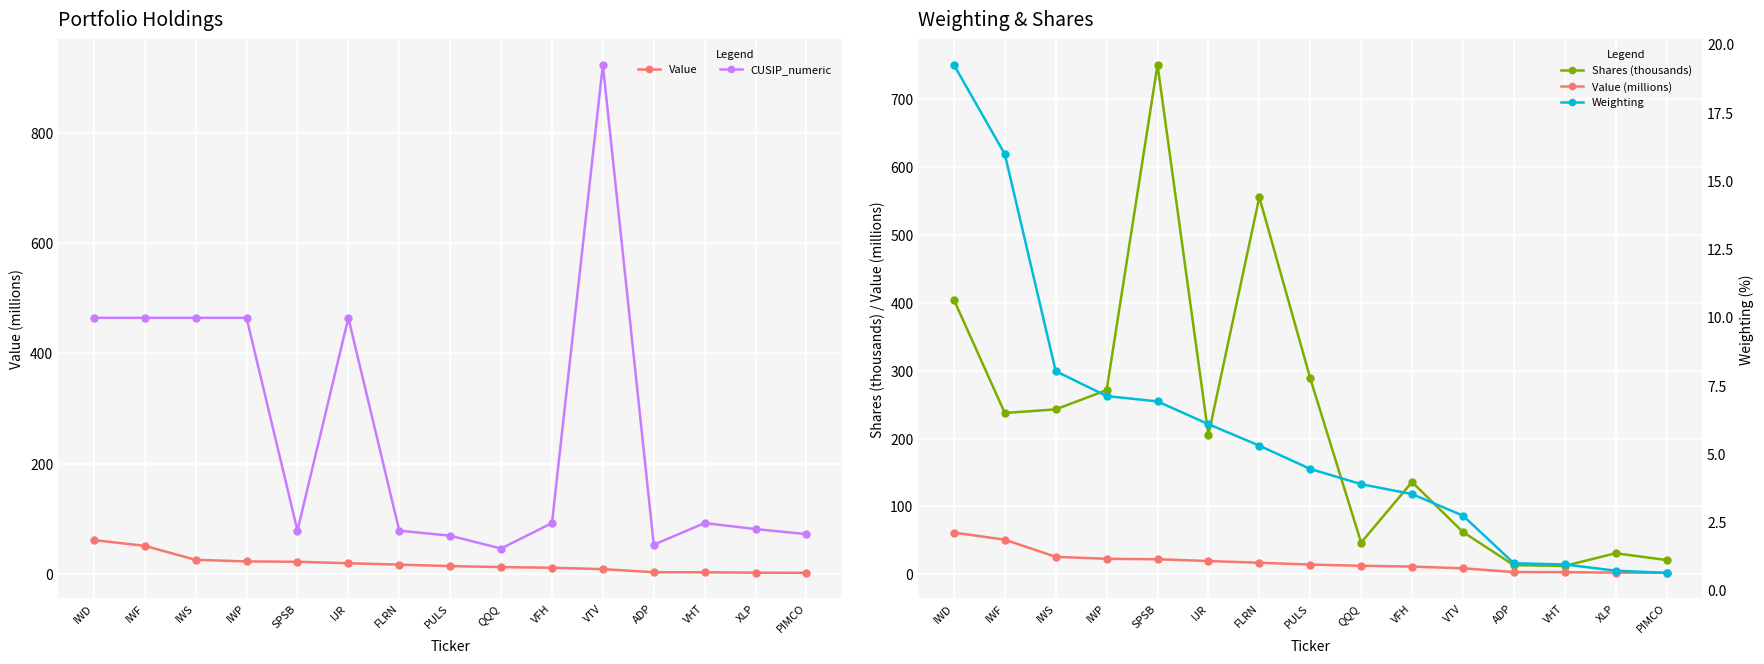

Is the value of CUSIP_numeric at ADP greater than the value of Value at FLRN?

Yes